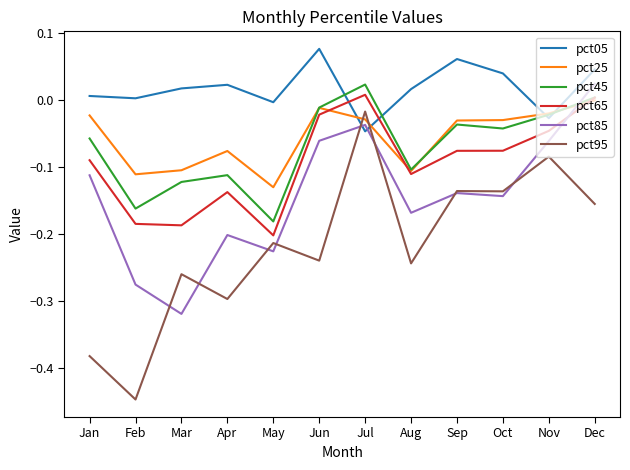

At which label does pct95 reach its peak?

Jul